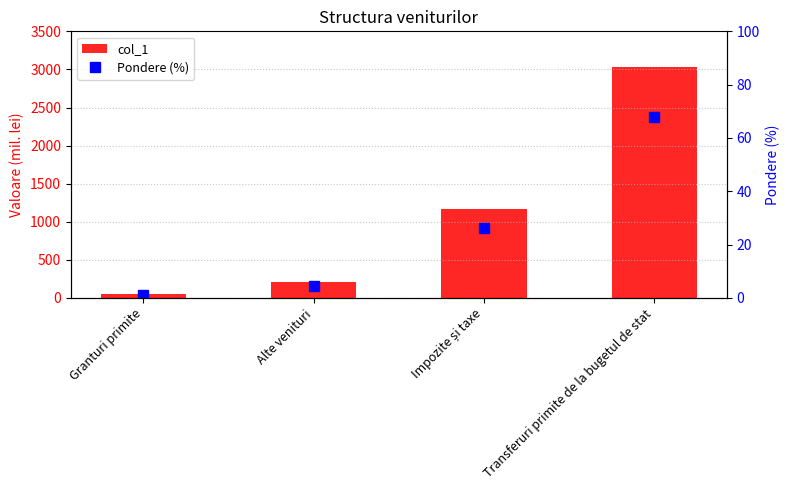

List the series in order of their peak value, highest first.

col_1, Pondere (%)